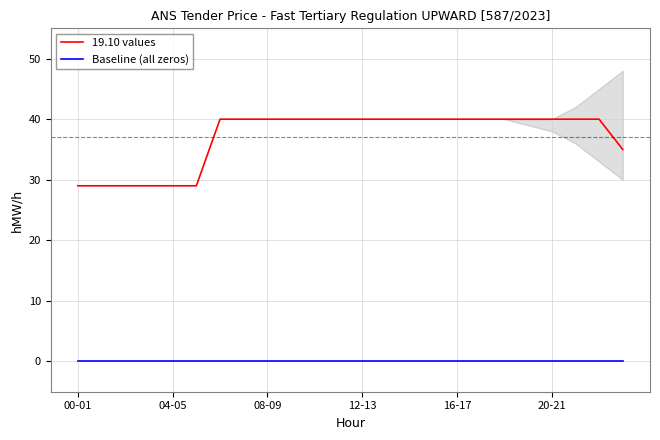

True or false: 19.10 values and Baseline (all zeros) intersect in this chart.

False